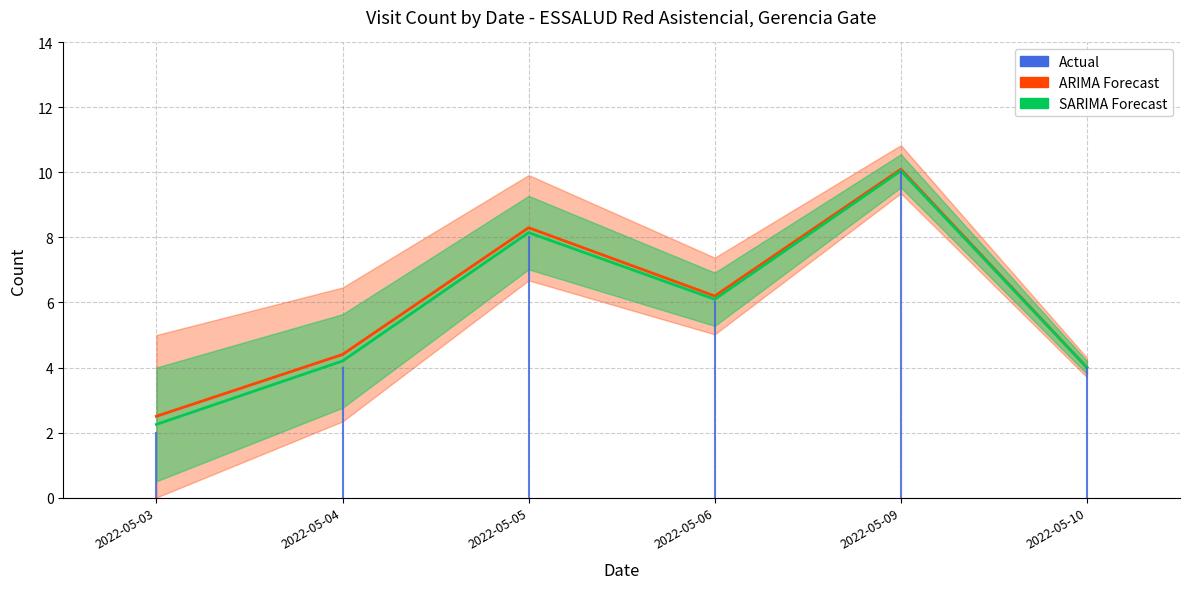

How many values are between 0 and 2?

2